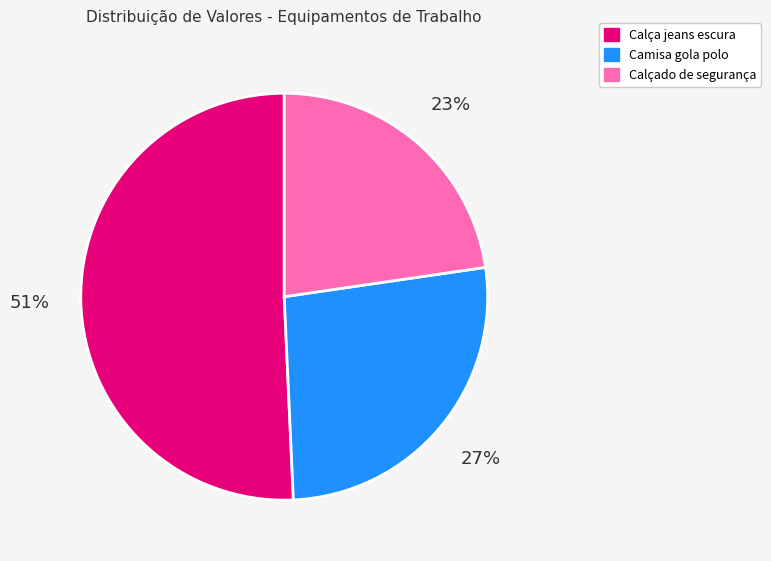

Does any single category account for the majority?

Yes